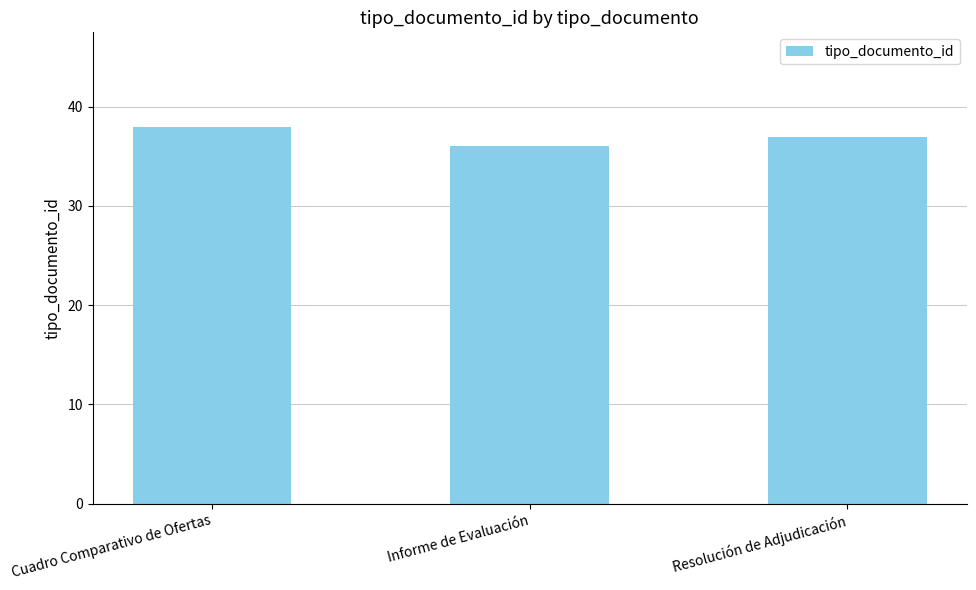

What is the value of the 2nd bar from the left?

36